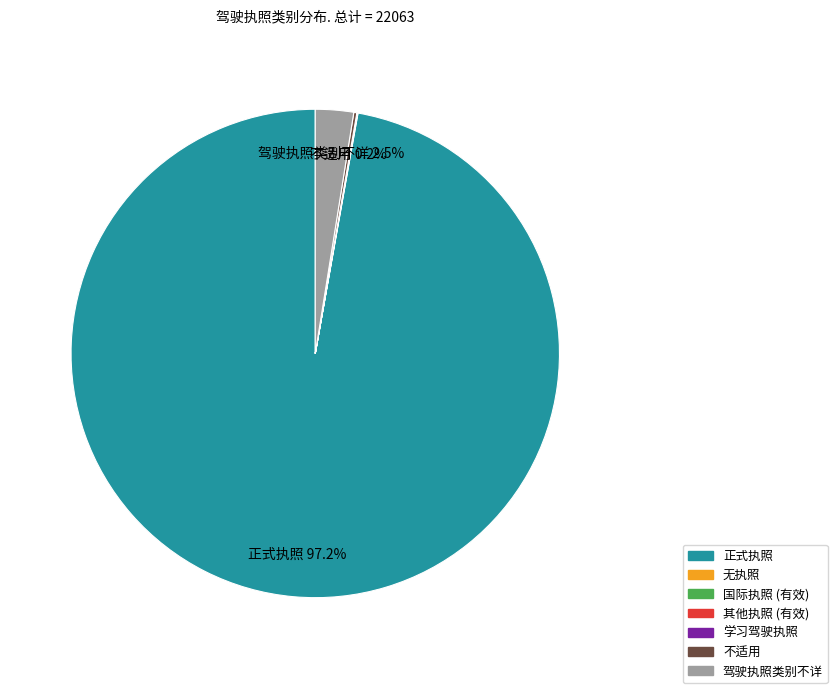

Which slice is the largest?

正式执照